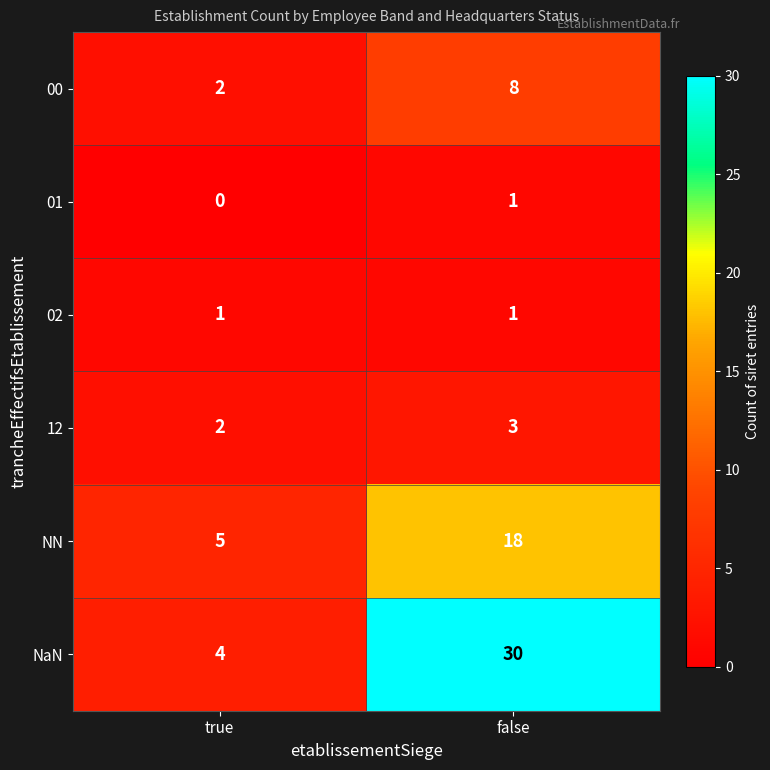

The 02 series shows 1 at true. True or false?

True